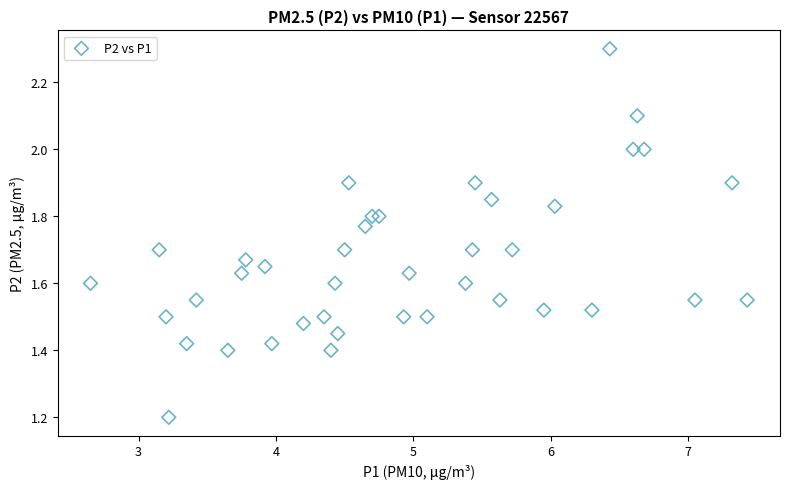

What Y value in the scatter plot is closest to 1?

1.2